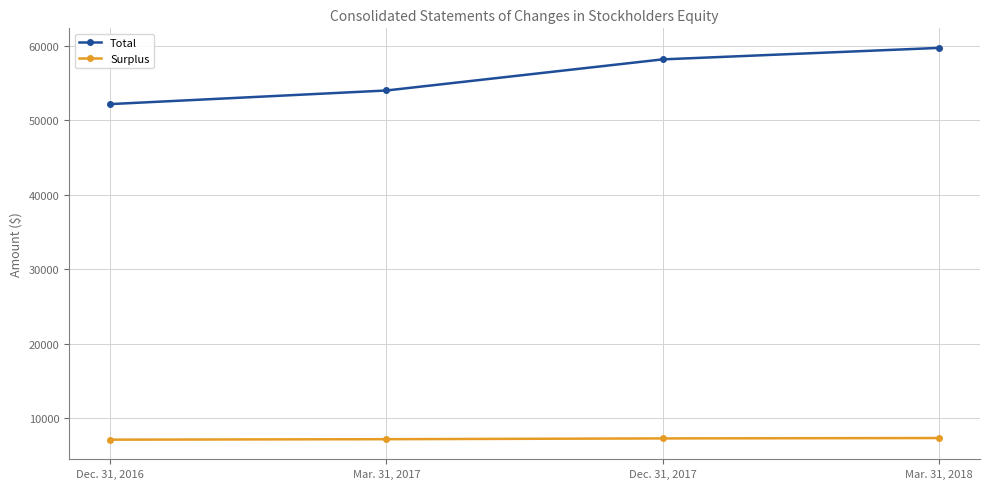

Is it true that Total equals 85858 at Mar. 31, 2017?

False